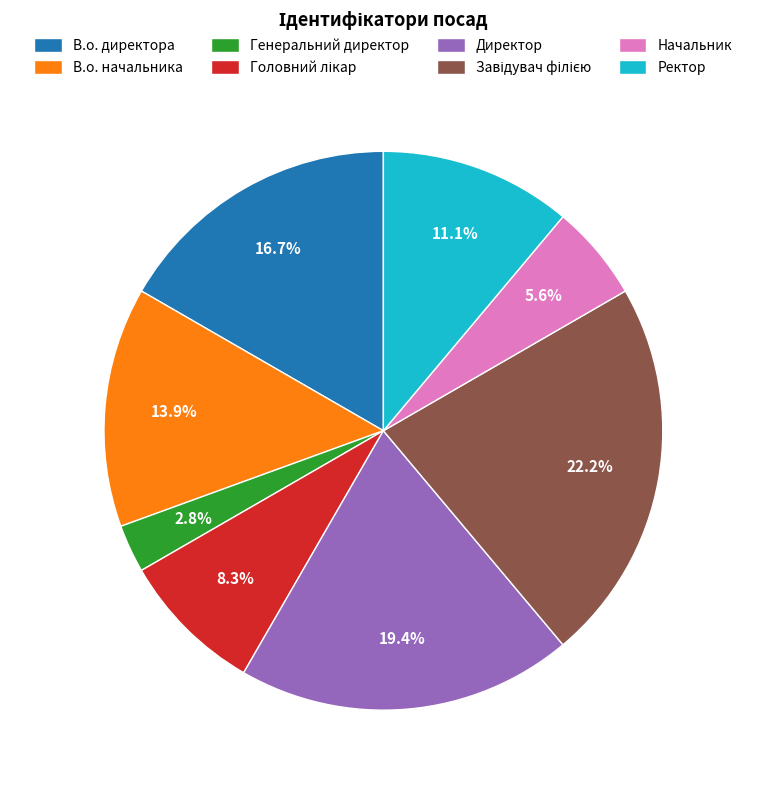

What is the ratio of the value at В.о. директора to the value at Начальник?

3.0